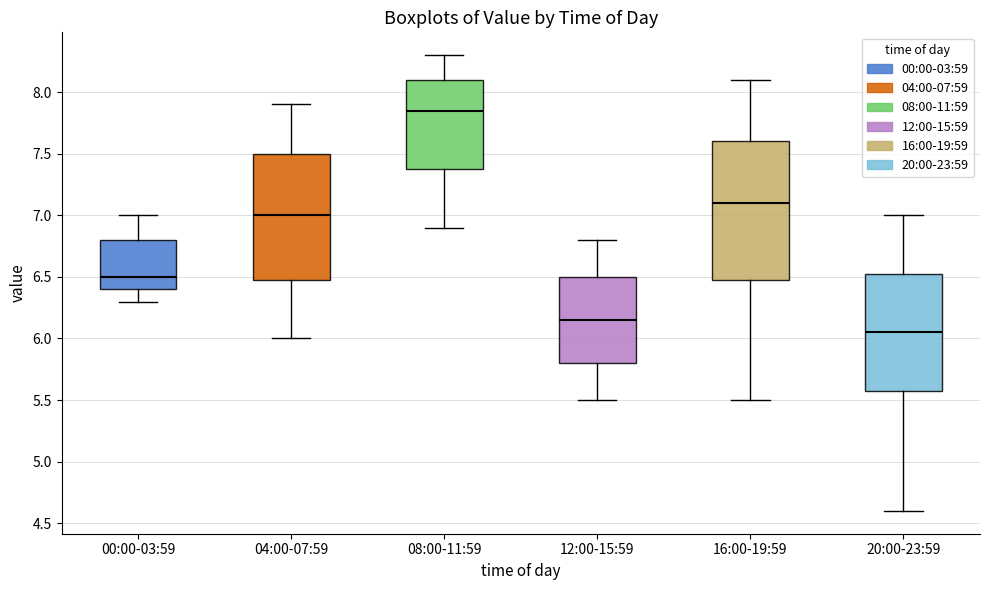

Comparing the boxes themselves (not the whiskers), which one is the tallest?

16:00-19:59